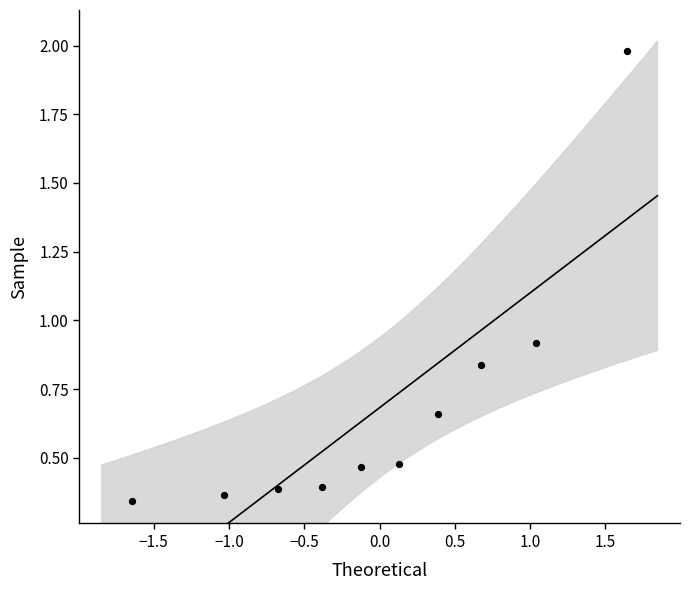

What is the range of X values (max minus min)?

3.3